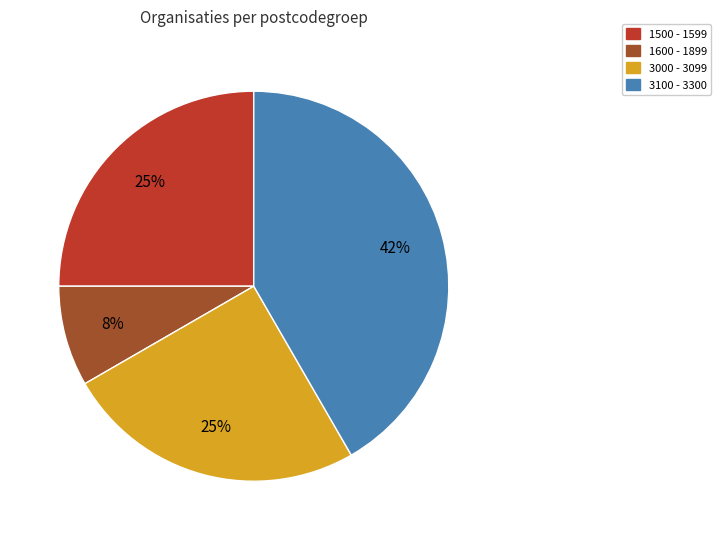

How many slices are in this pie chart?

4